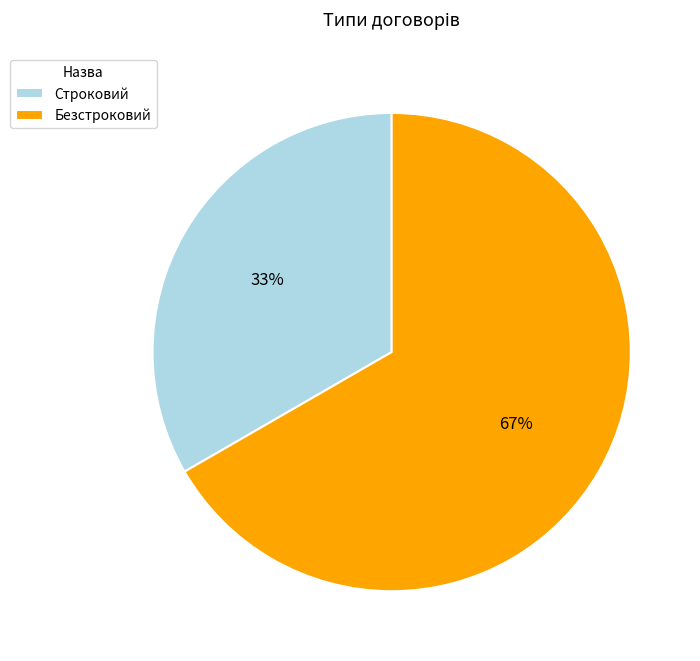

Which category has the biggest portion of the pie?

Безстроковий